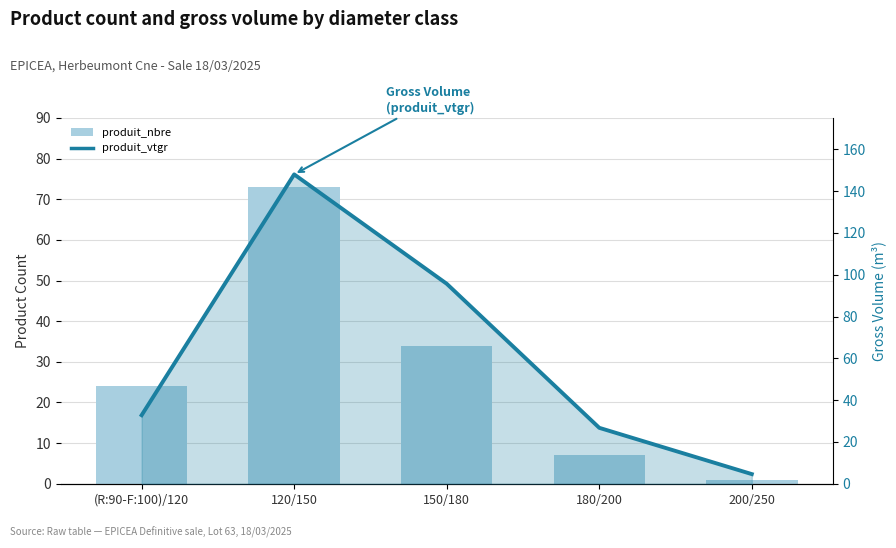

Is the value of produit_nbre at 200/250 greater than the value of produit_vtgr (line) at 150/180?

No